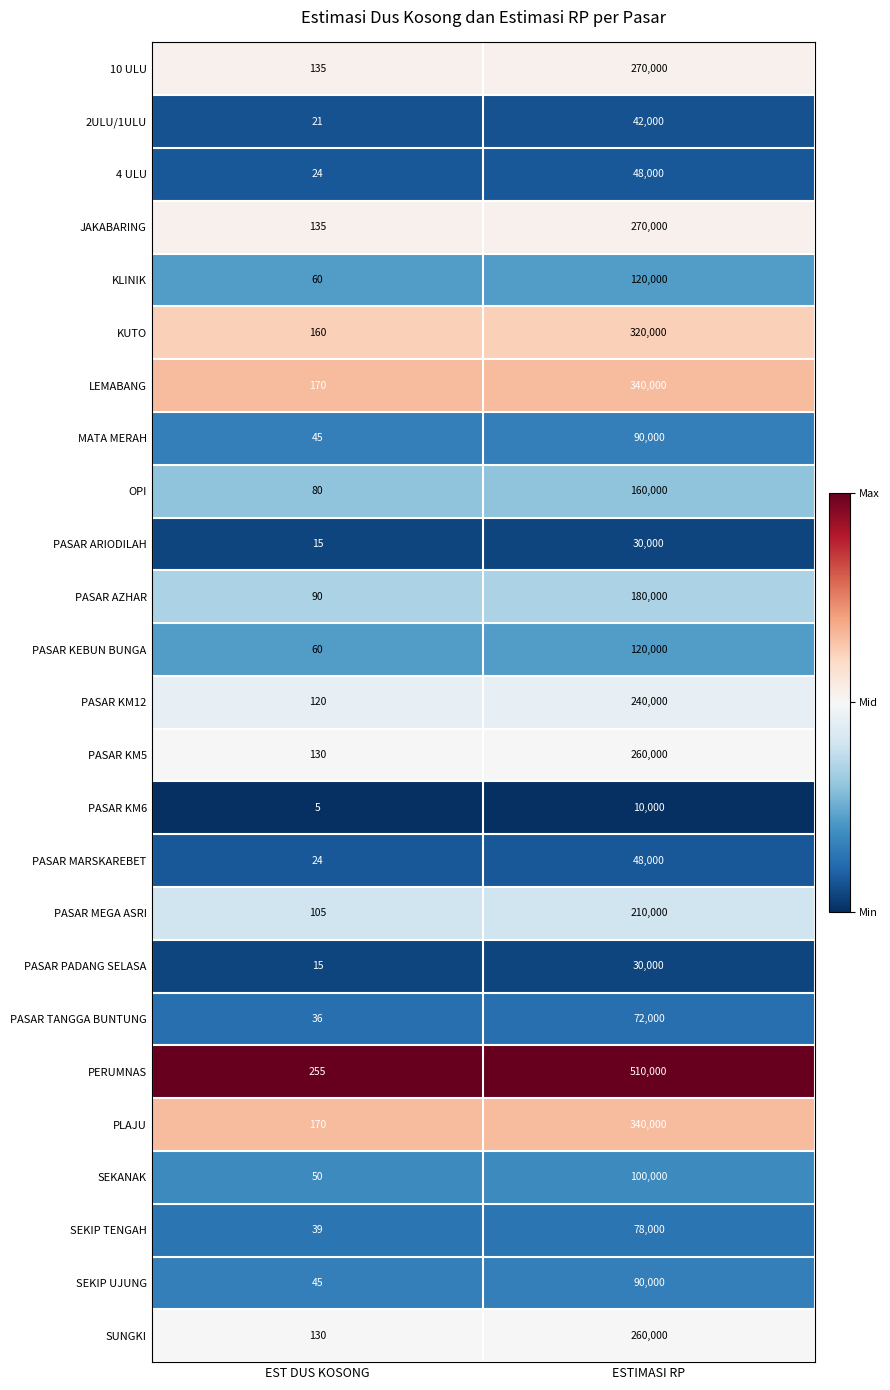

Rank the categories by LEMABANG value from highest to lowest.

ESTIMASI RP, EST DUS KOSONG